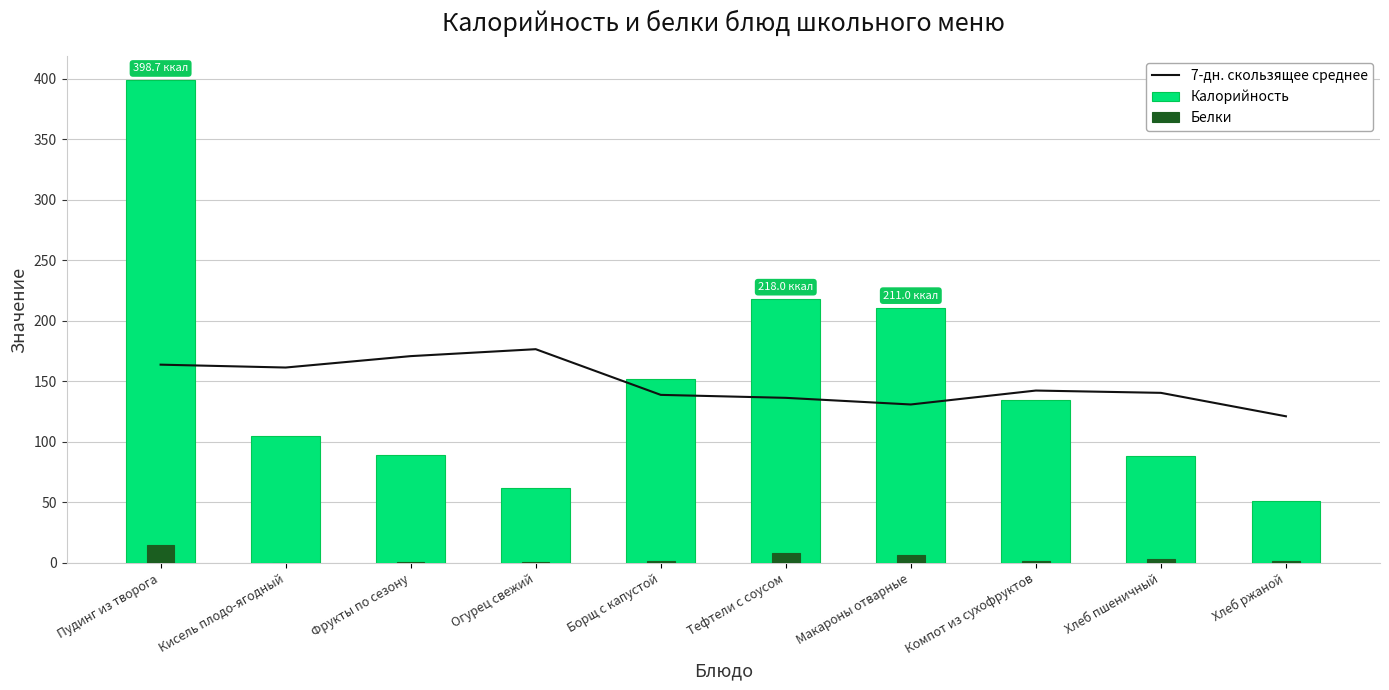

At which label does Калорийность first exceed 134?

Пудинг из творога